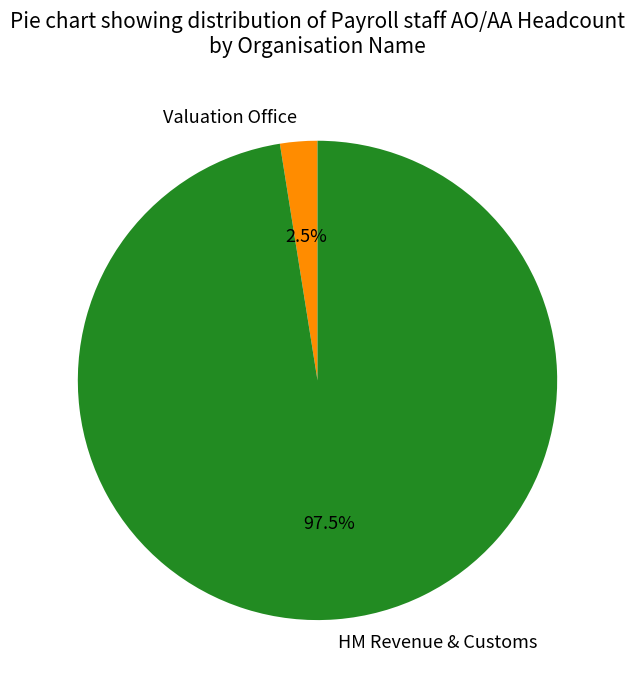

Rank the categories by value from lowest to highest.

Valuation Office, HM Revenue & Customs